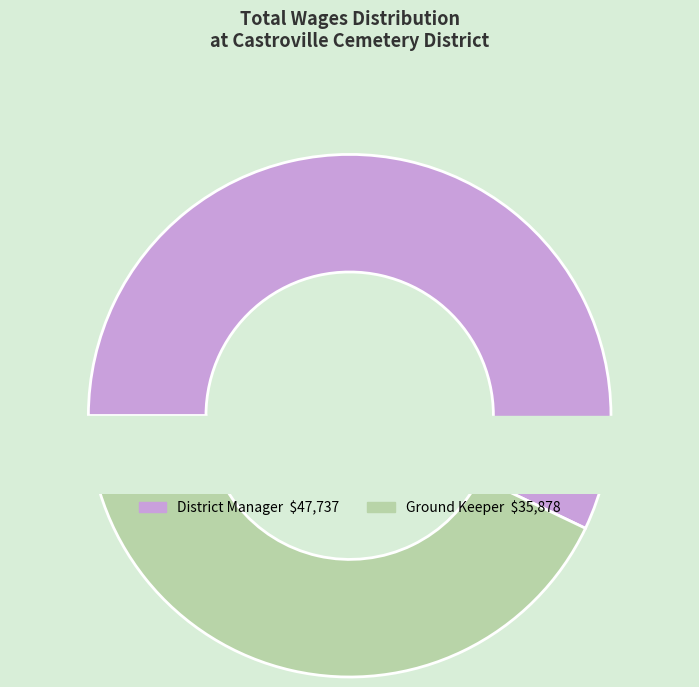

Combined, what portion of the pie is District Manager and Ground Keeper?

100.0%